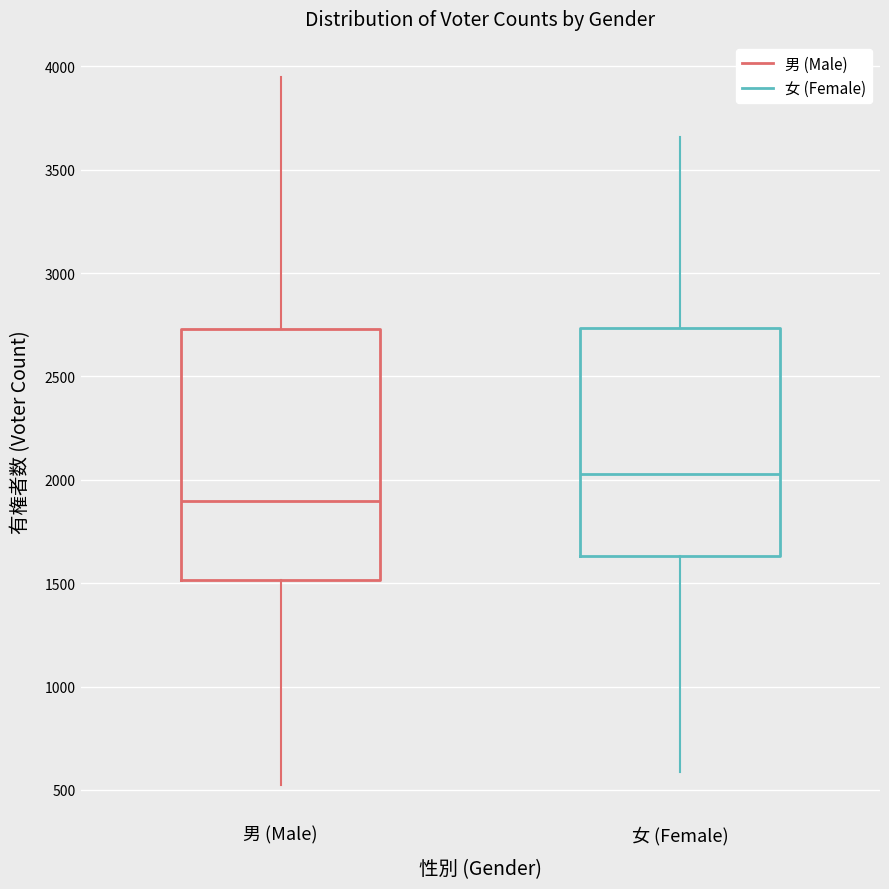

Reading left to right, read every box against the y-axis: the position of its median line, the range the box covers, and the ends of its whiskers. The values are not printed on the chart, so give them approximately, as read against the axis.

男 (Male): median 1900, box 1500 to 2750, whiskers 500 to 3950
女 (Female): median 2050, box 1650 to 2750, whiskers 600 to 3650